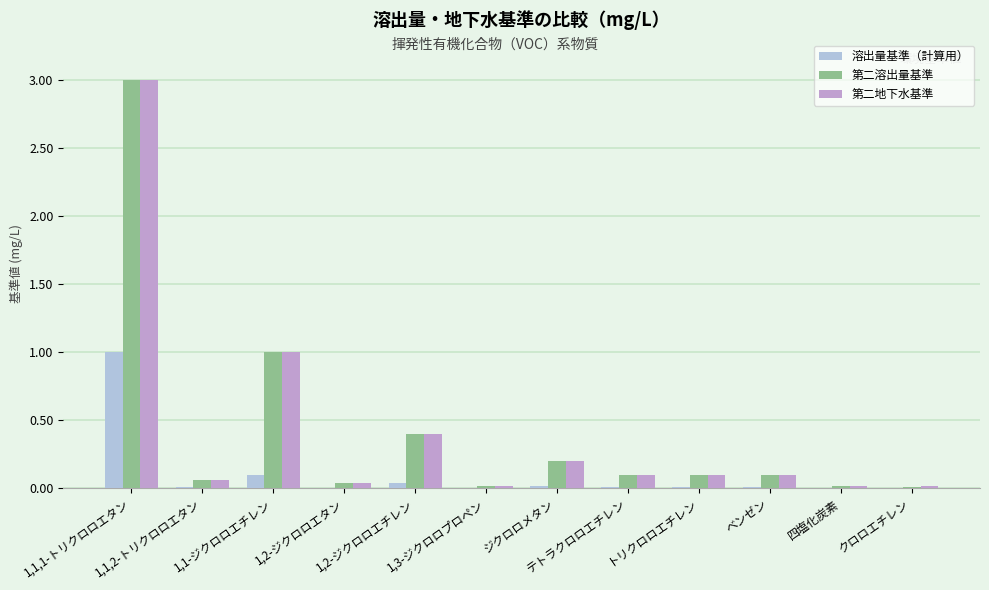

Does the chart contain stacked bars?

No